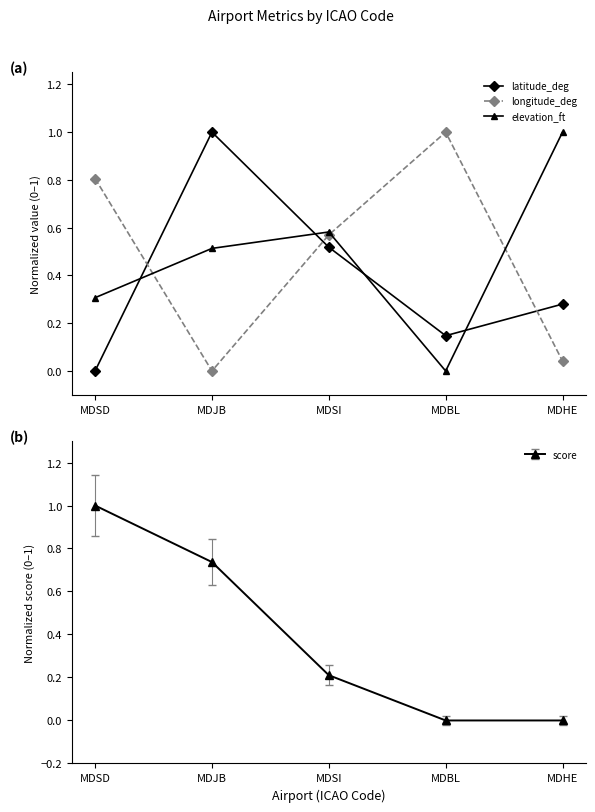

What is the label of the 1st point from the right?

MDHE